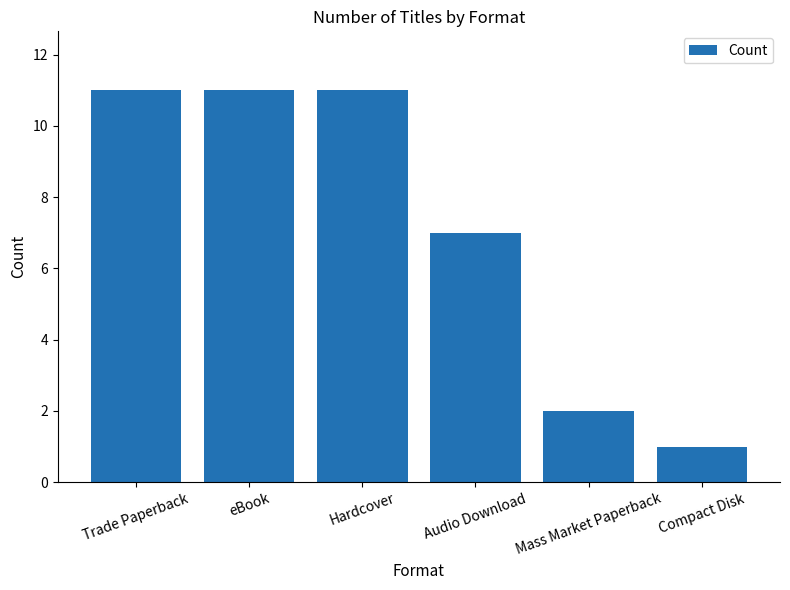

Approximately how many times larger is the value at Trade Paperback compared to Mass Market Paperback?

5.5